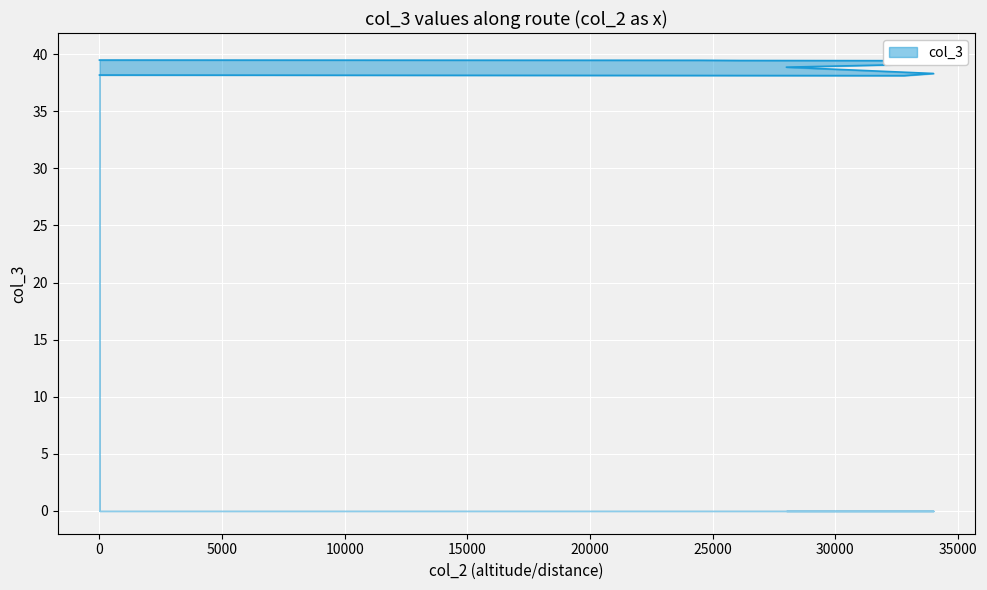

True or false: there are more than 0 points higher than both neighbors.

True